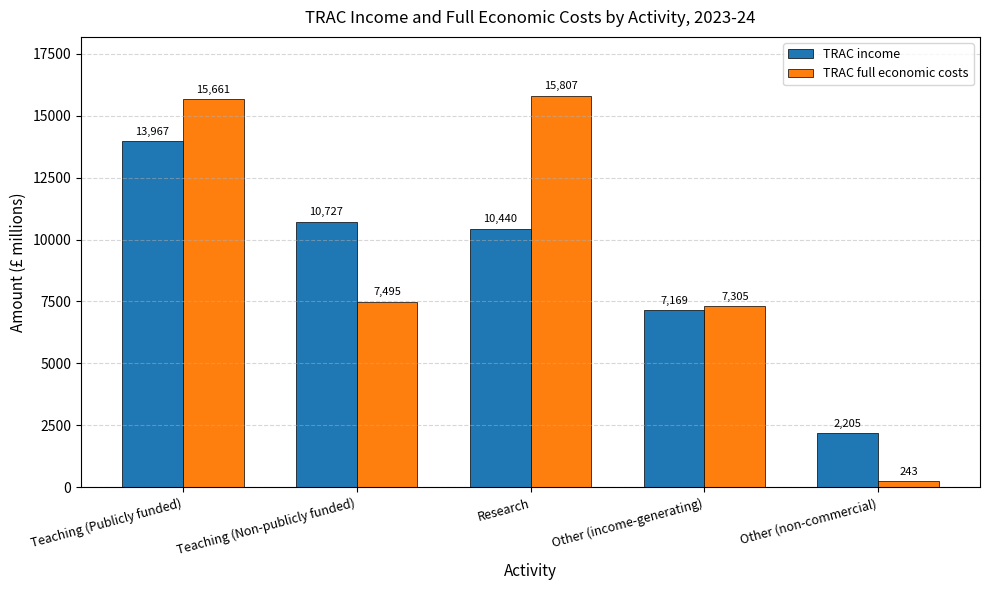

At which label does TRAC income first exceed 10439?

Teaching (Publicly funded)